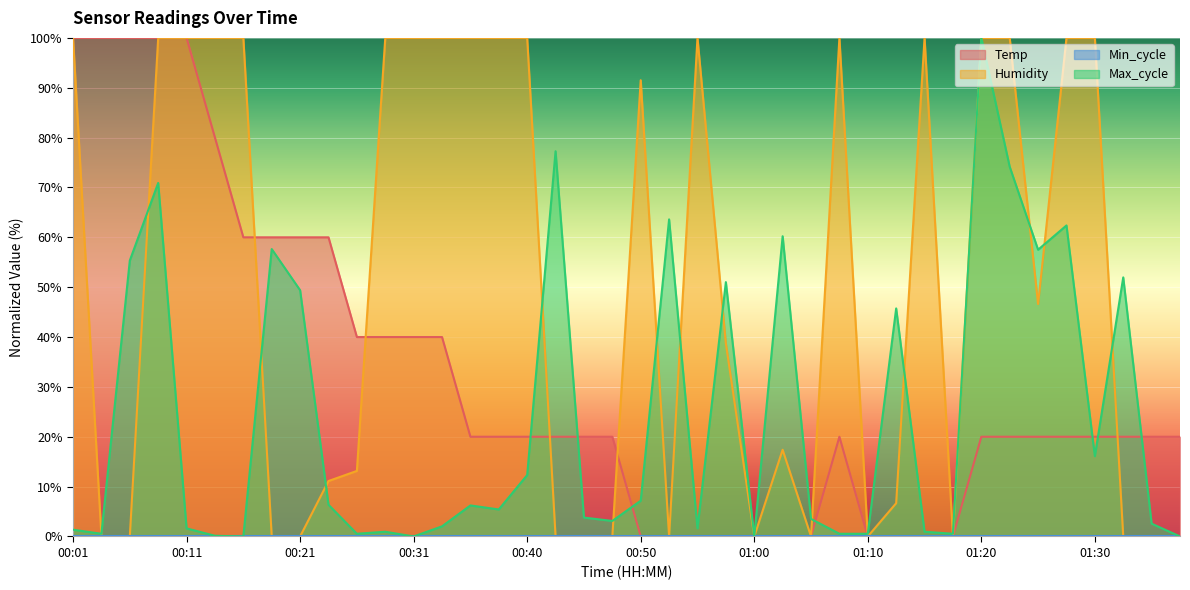

What is the maximum value for Temp?

100.0